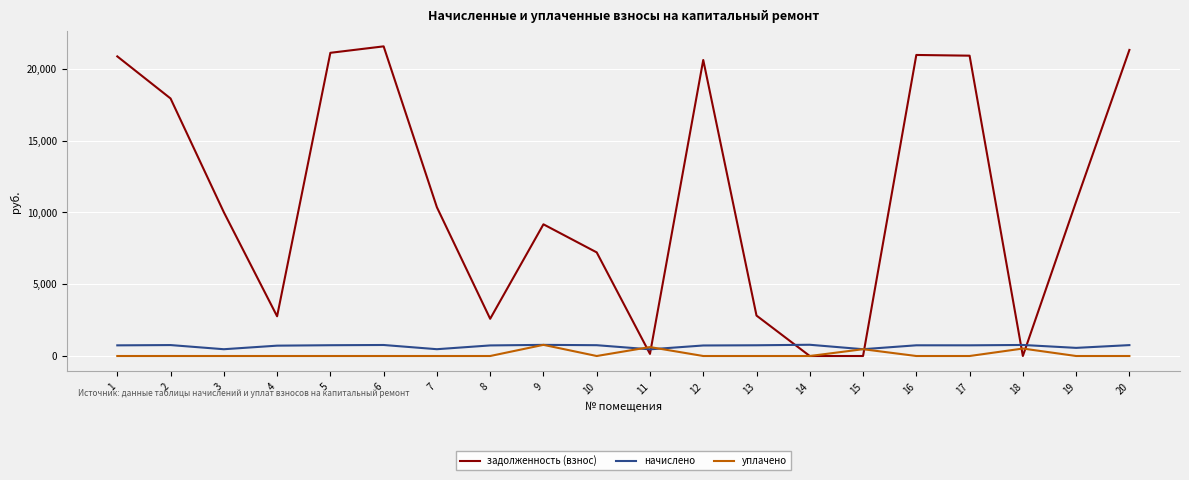

How many times do начислено and задолженность (взнос) cross each other?

6